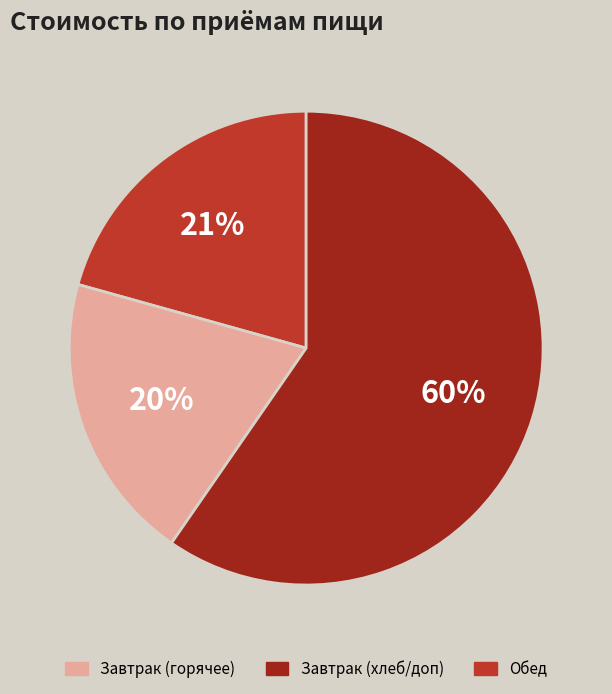

Is there a majority slice in this chart?

Yes